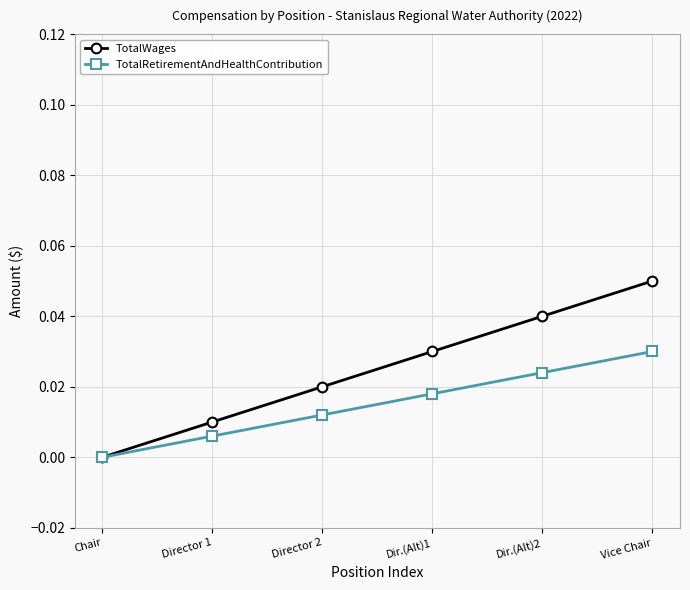

True or false: TotalWages has more than 0 interior local peaks.

False